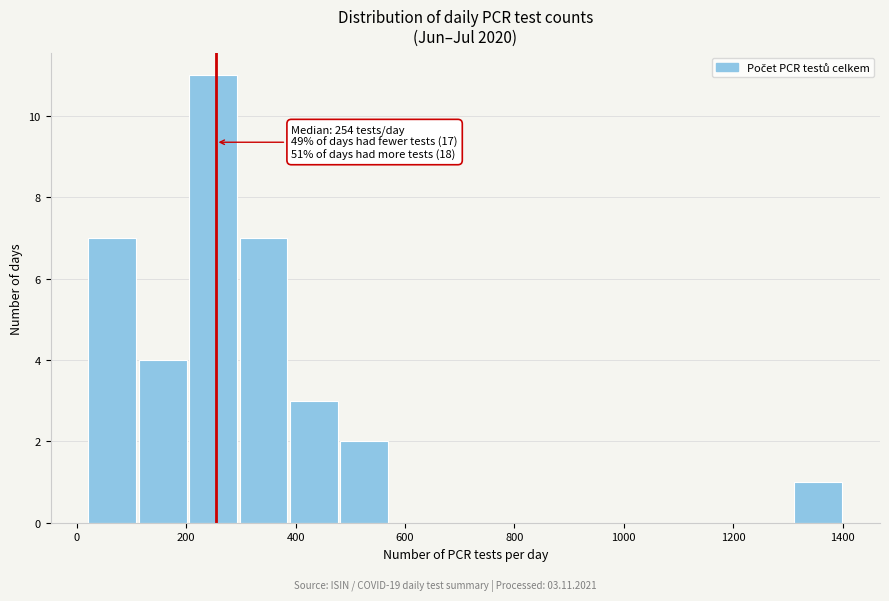

Which range on the x-axis has the tallest bar?

200 to 300